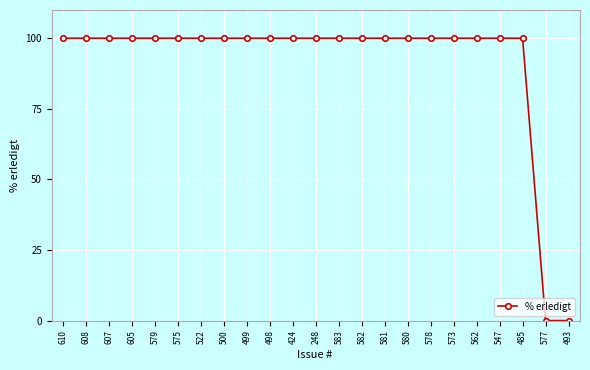

How many lines are shown in the chart?

1